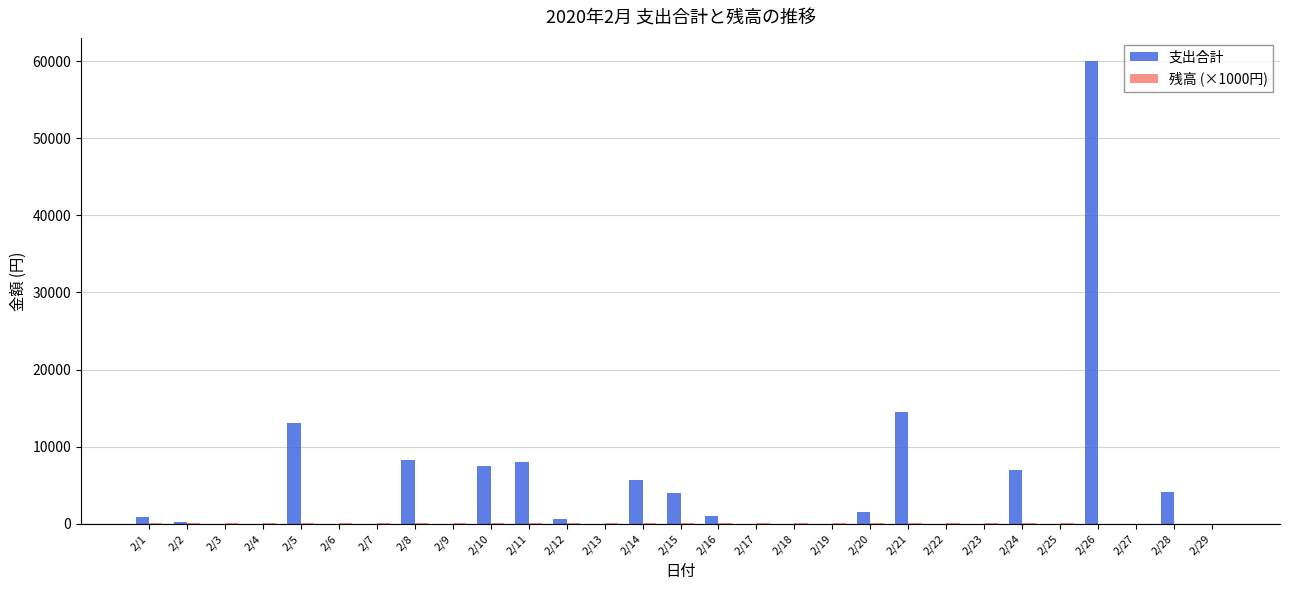

Which category has the highest value in the 支出合計 series?

2/26